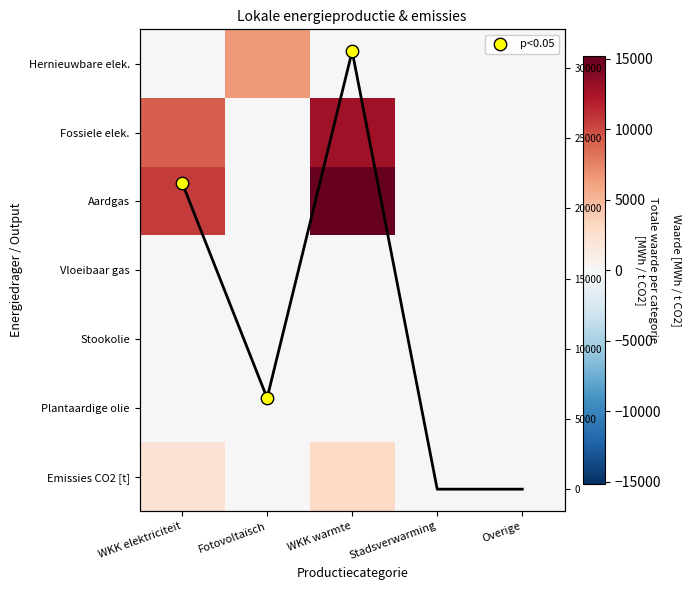

How many distinct data groups are displayed?

7